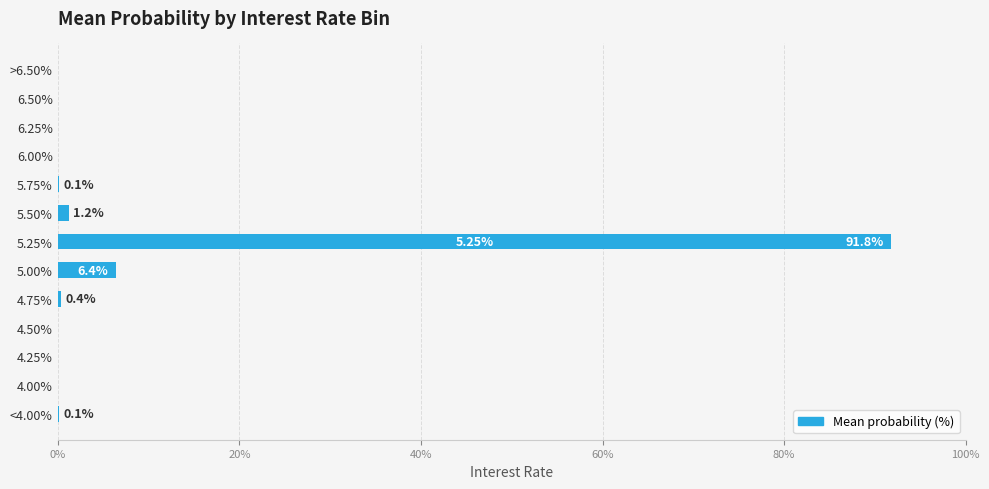

Which has a higher value, 6.25% or 5.50%?

5.50%